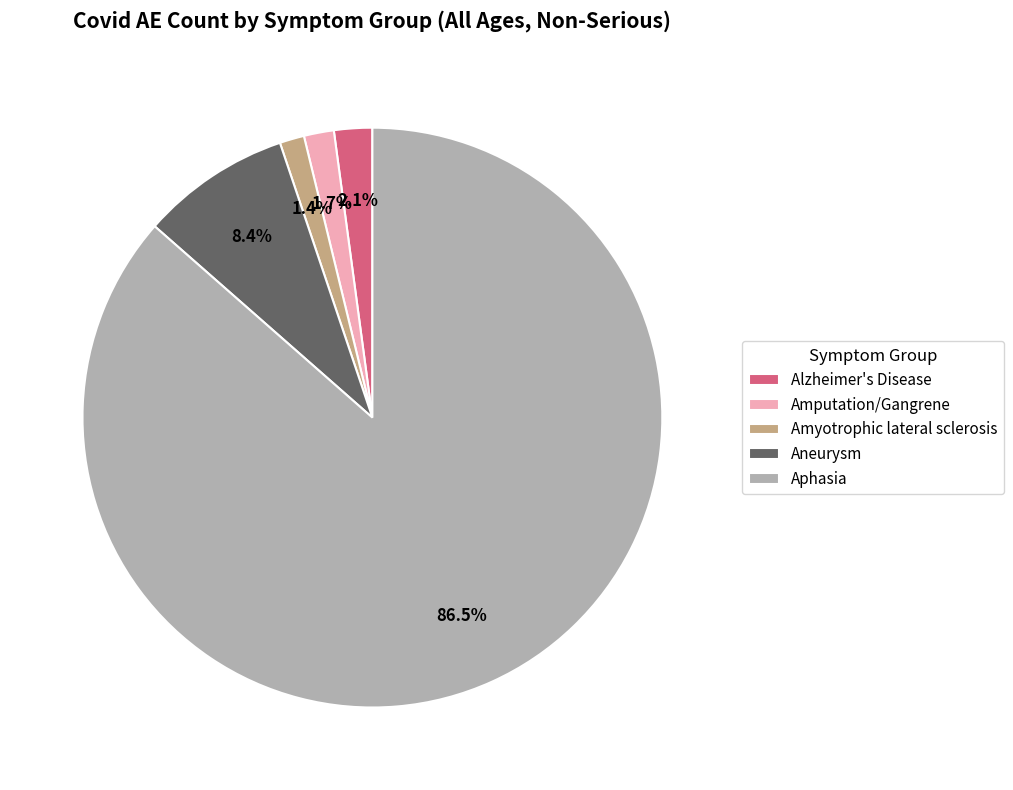

How much of the chart is everything except Amyotrophic lateral sclerosis?

98.6%